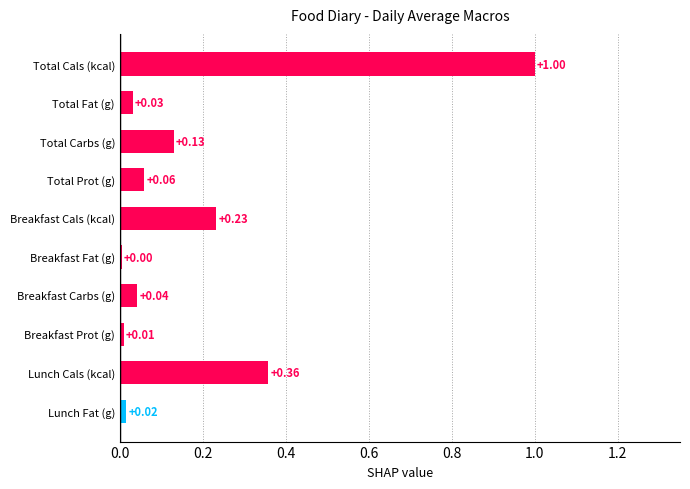

How many data points does each series have?

10